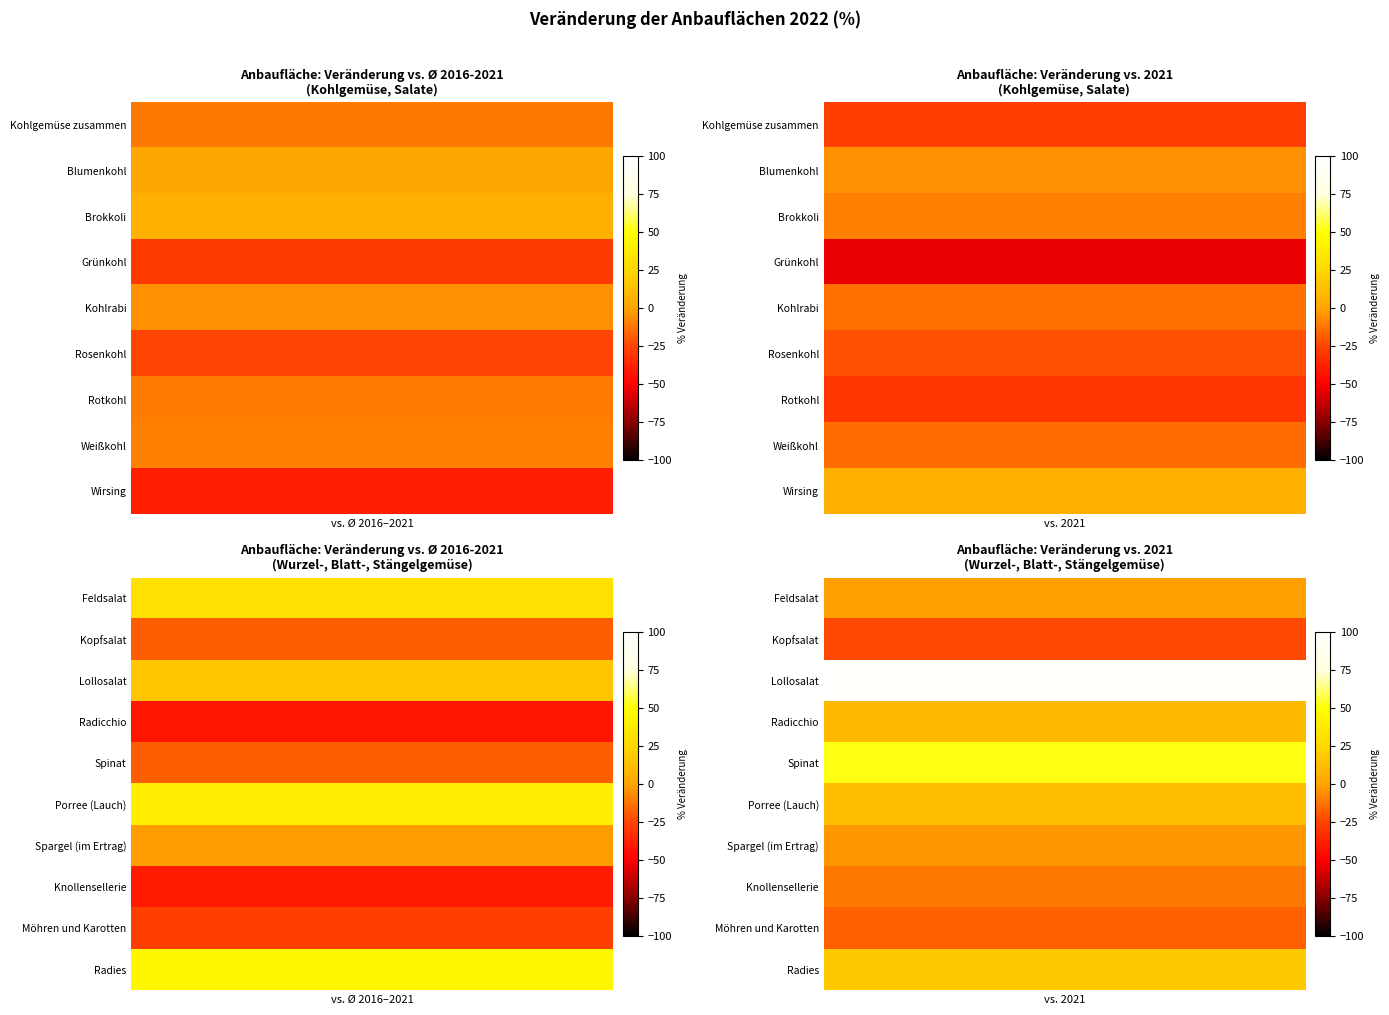

Read the Grünkohl value at 1.

-54.6